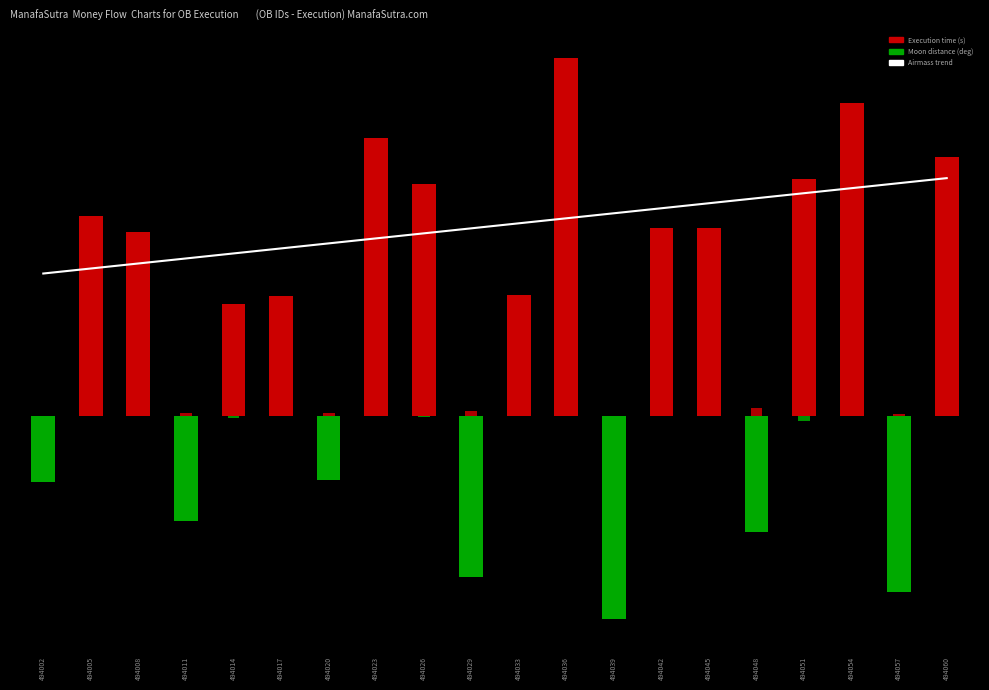

Where does the Execution time (s) series first go above 1097?

494005